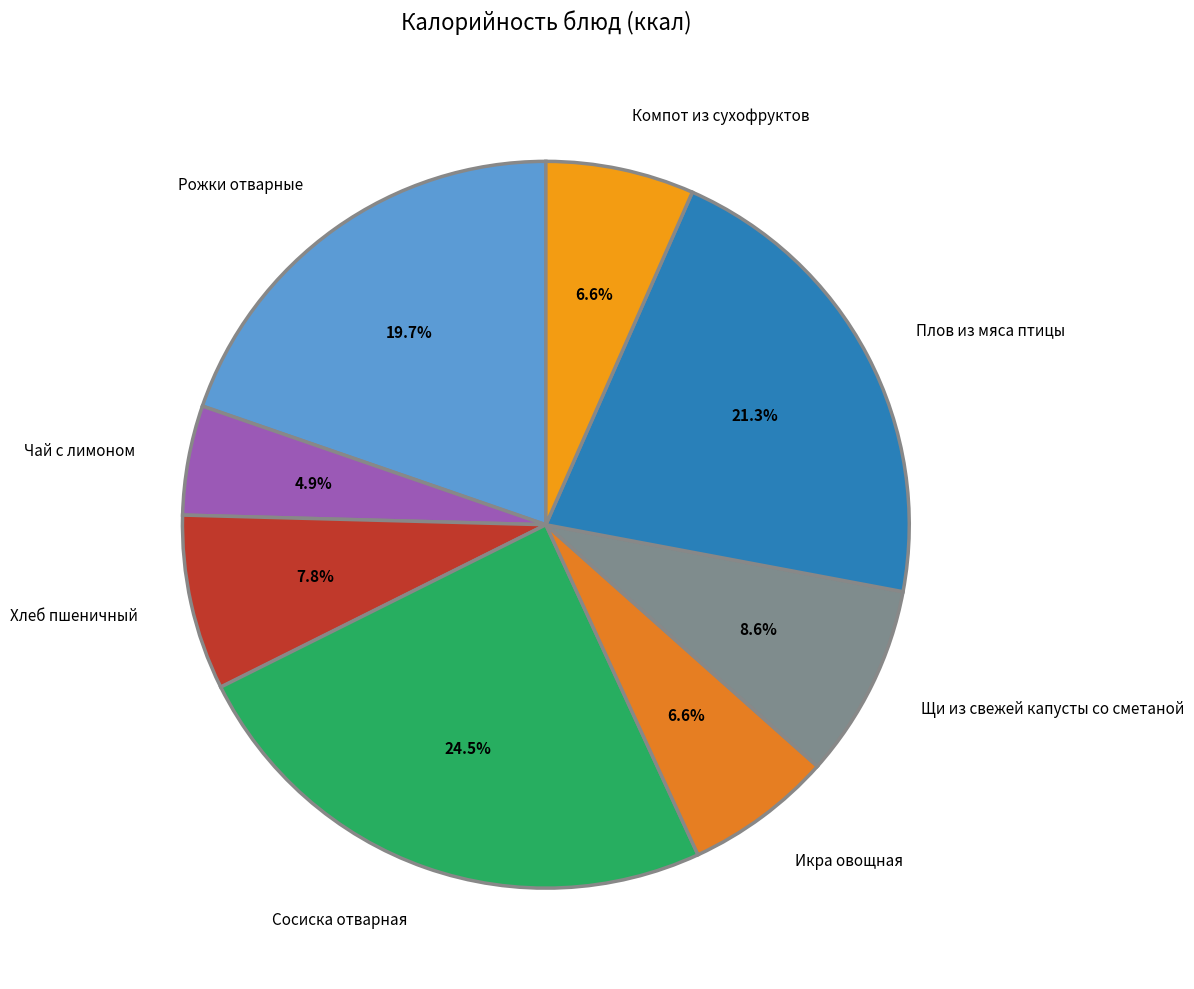

Which slice is the smallest?

Чай с лимоном